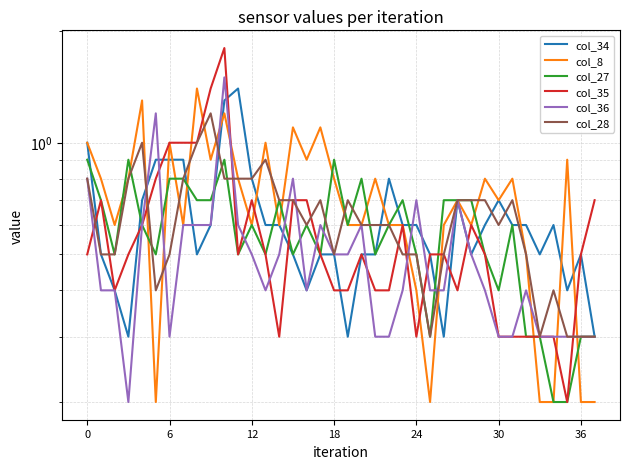

What is the label of the 27th point from the left?

26